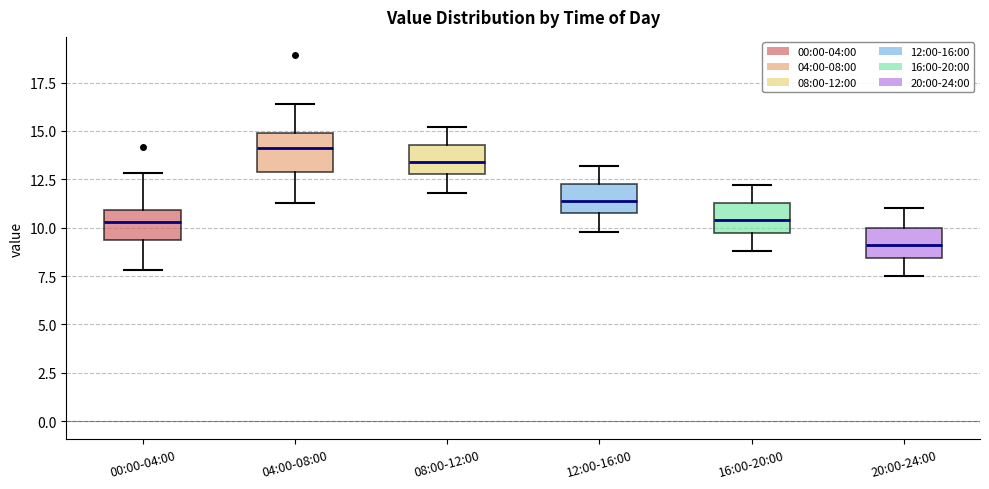

Comparing the boxes themselves (not the whiskers), which one is the tallest?

04:00-08:00